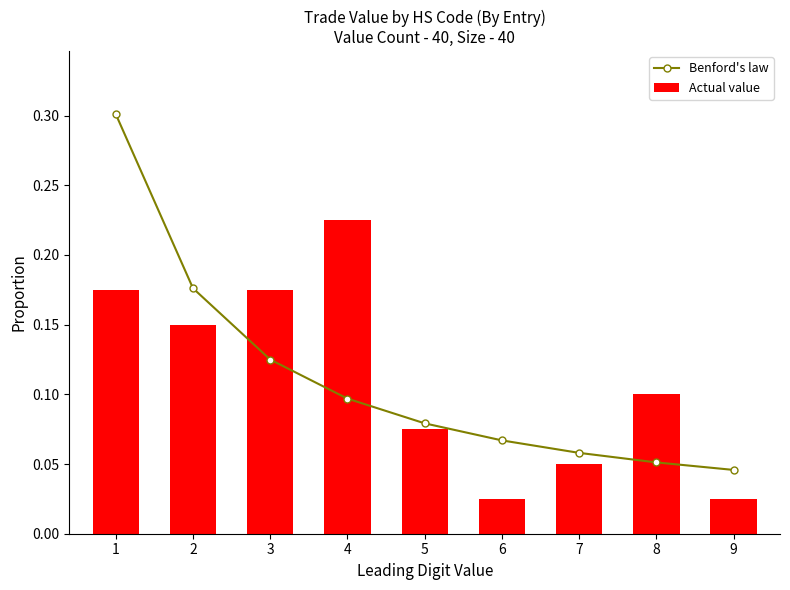

Which series has the largest range (max minus min)?

Benford's law